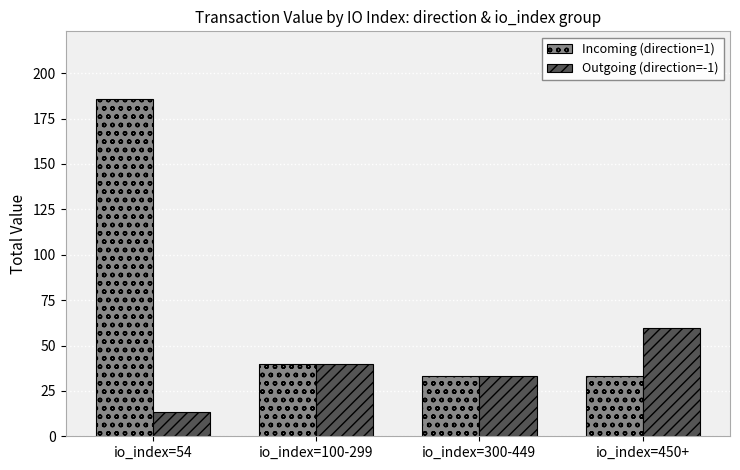

Rank the series by their maximum value, from lowest to highest.

Outgoing (direction=-1), Incoming (direction=1)